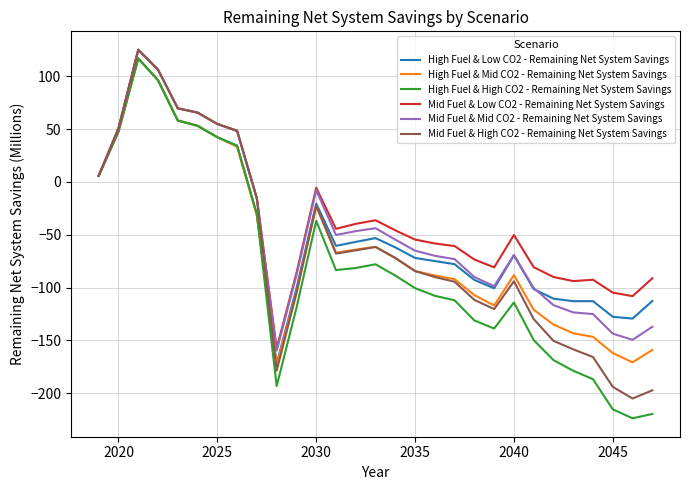

What is the smallest value displayed?

-223.8